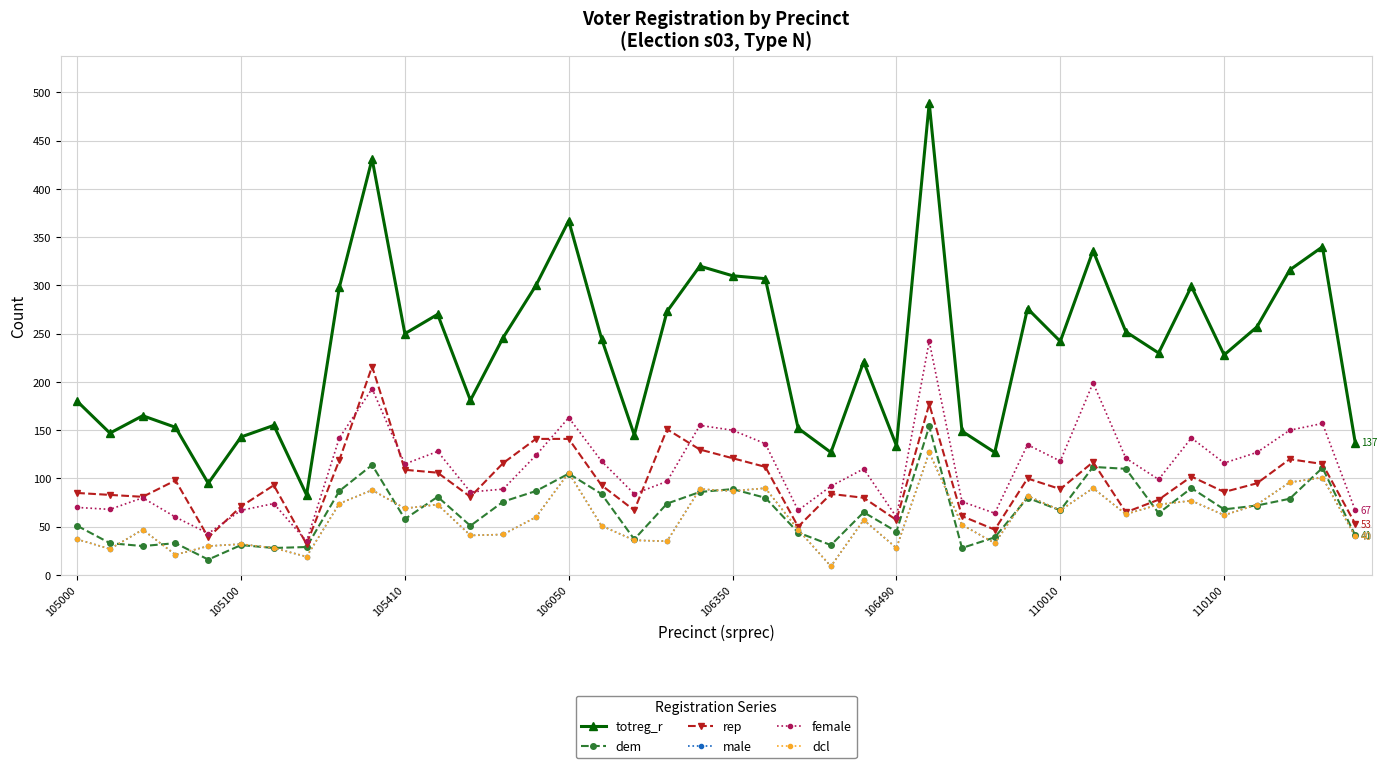

What is the highest value of the dcl series?

127